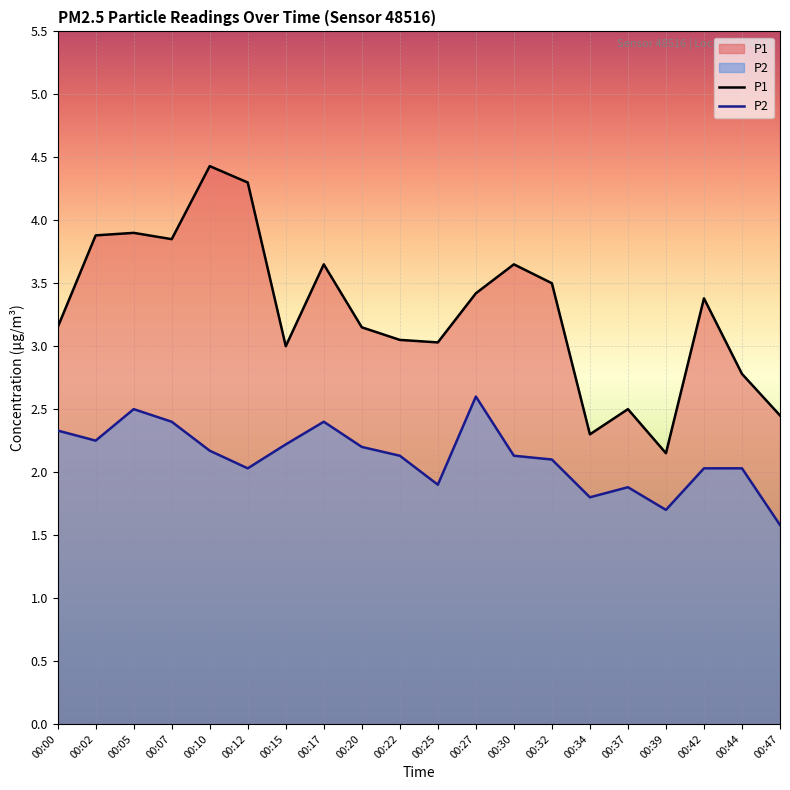

Between 00:02 and 00:32, which series saw the biggest shift?

P1